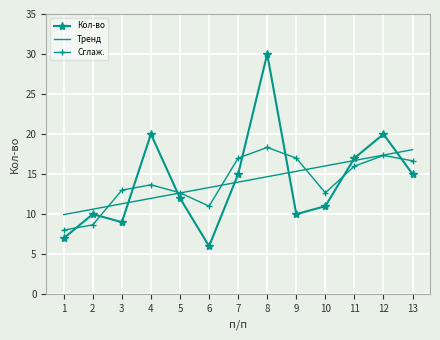

The Тренд series shows 17.4 at 12. True or false?

True